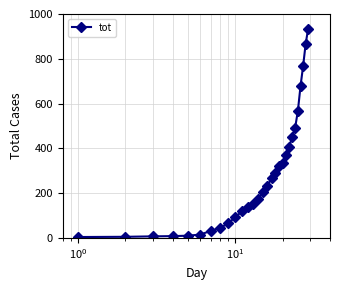

What is the difference between the second highest and second lowest values?

861